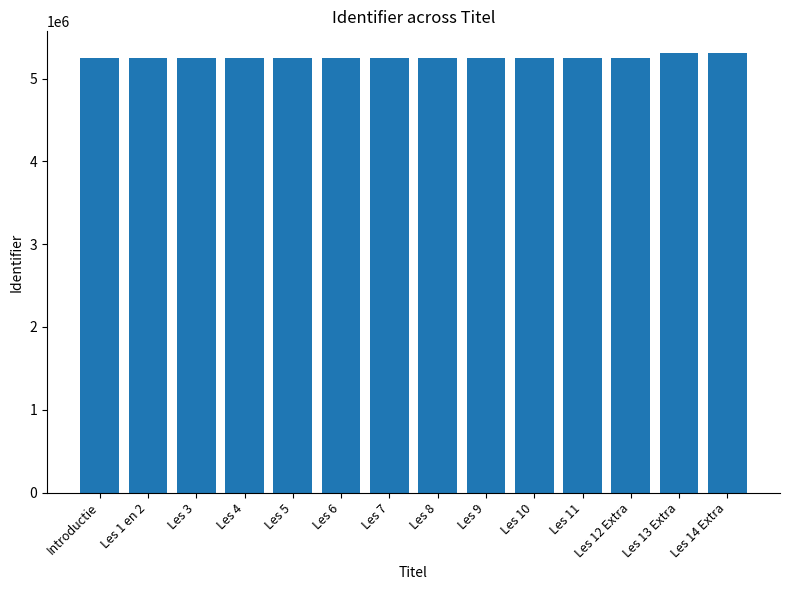

Count the number of categories in the chart.

14